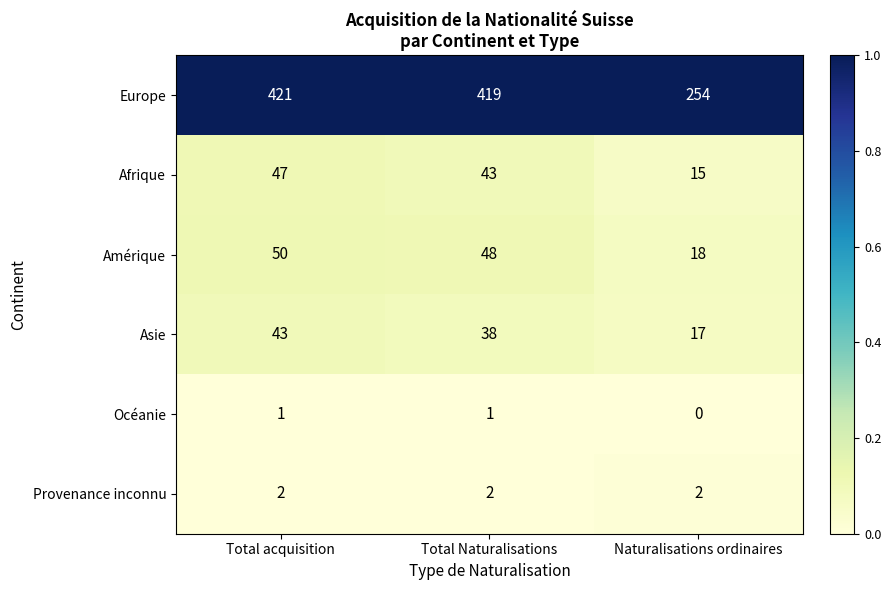

Which series changed the most between Total Naturalisations and Naturalisations ordinaires?

Europe